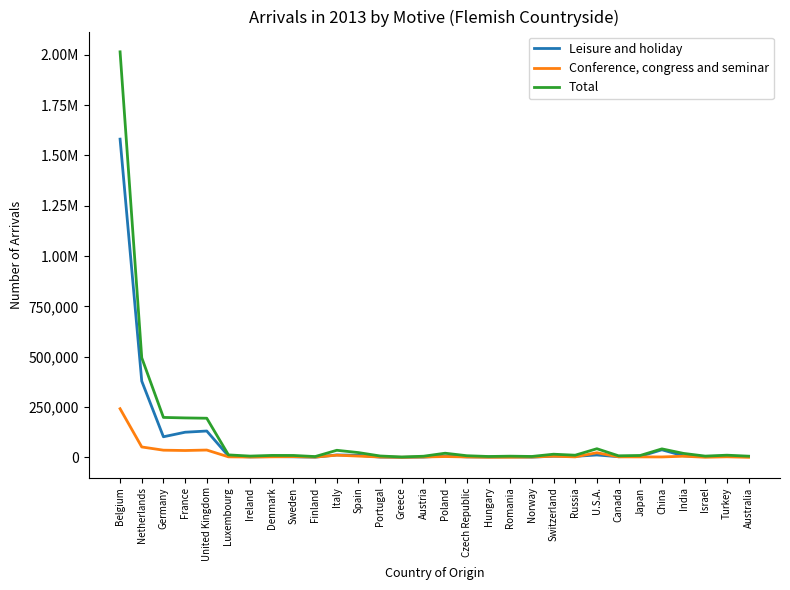

What are all the series names shown in the legend?

Leisure and holiday, Conference, congress and seminar, Total